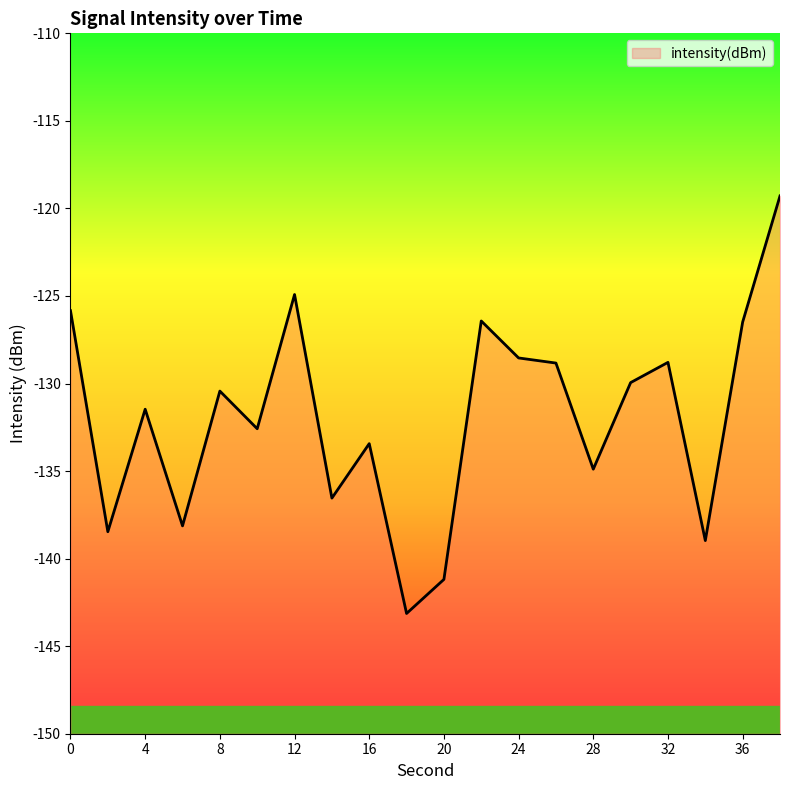

Rank the categories by value from lowest to highest.

18, 20, 34, 2, 6, 14, 28, 16, 10, 4, 8, 30, 26, 32, 24, 36, 22, 0, 12, 38